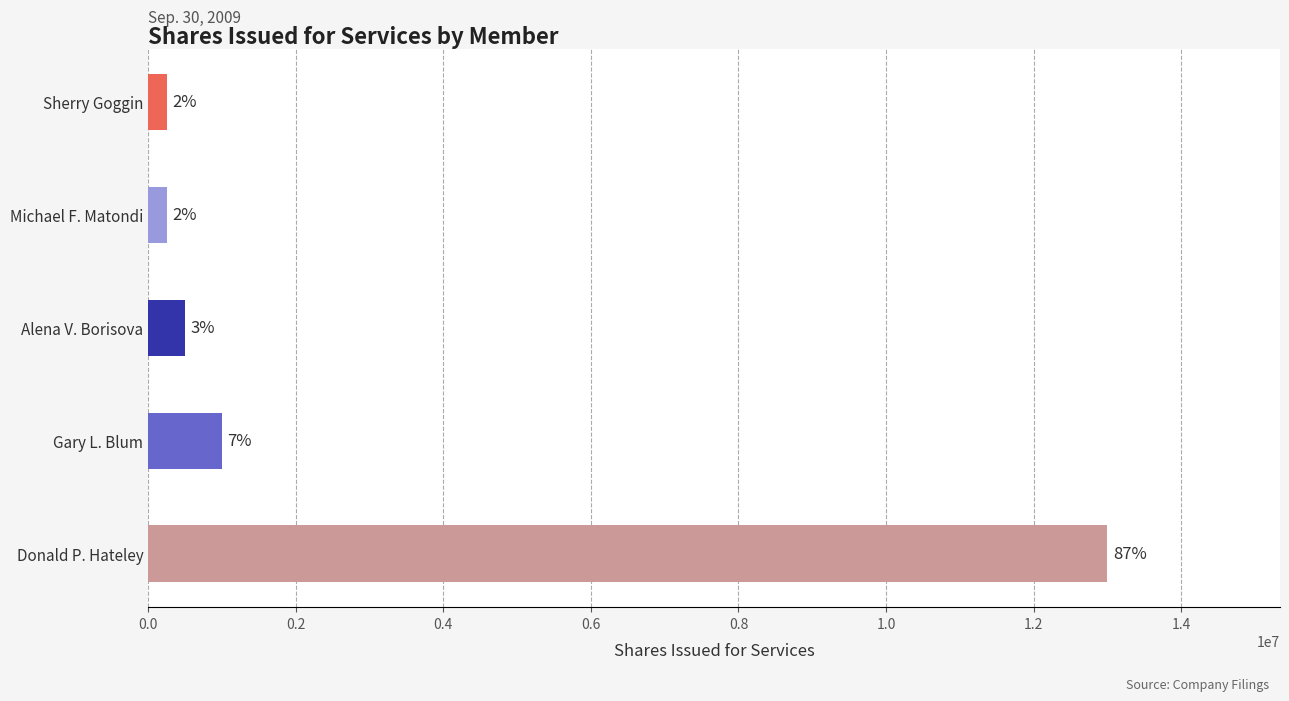

What is the difference between the maximum and minimum values?

12750000